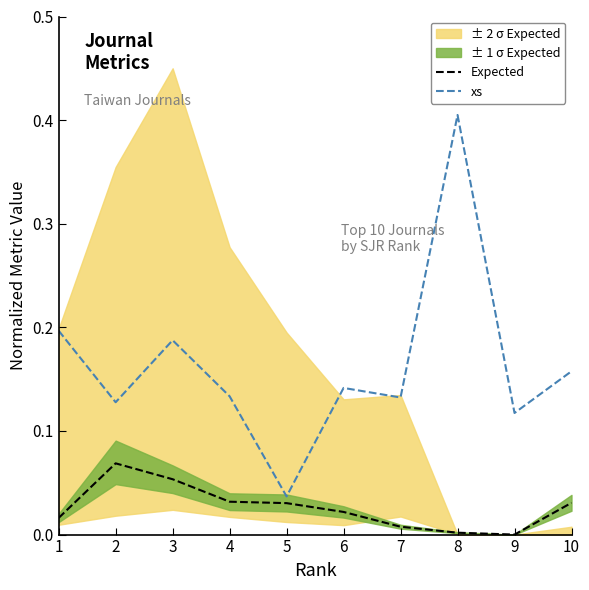

Between 5 and 9, which is larger?

5